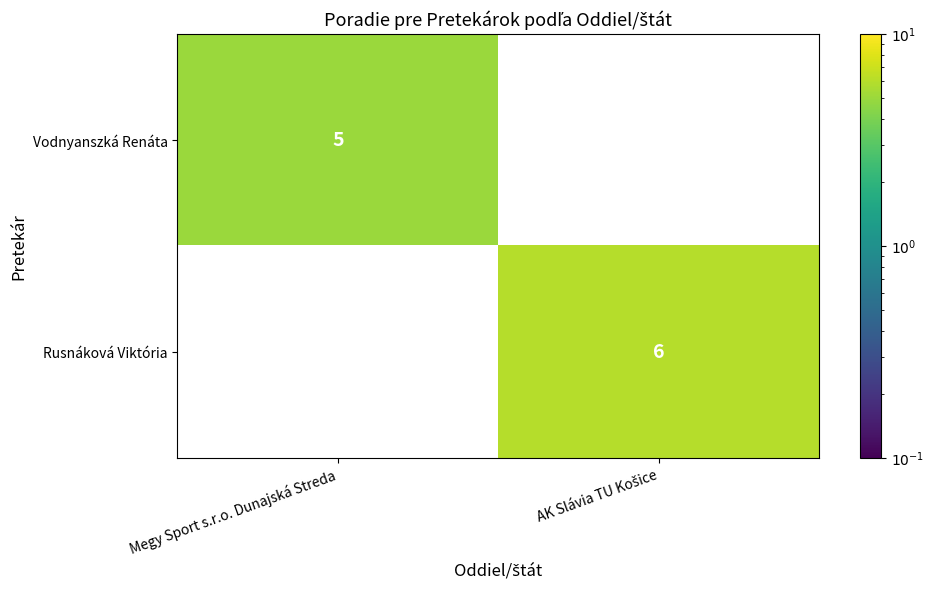

What is the greatest value displayed?

6.0